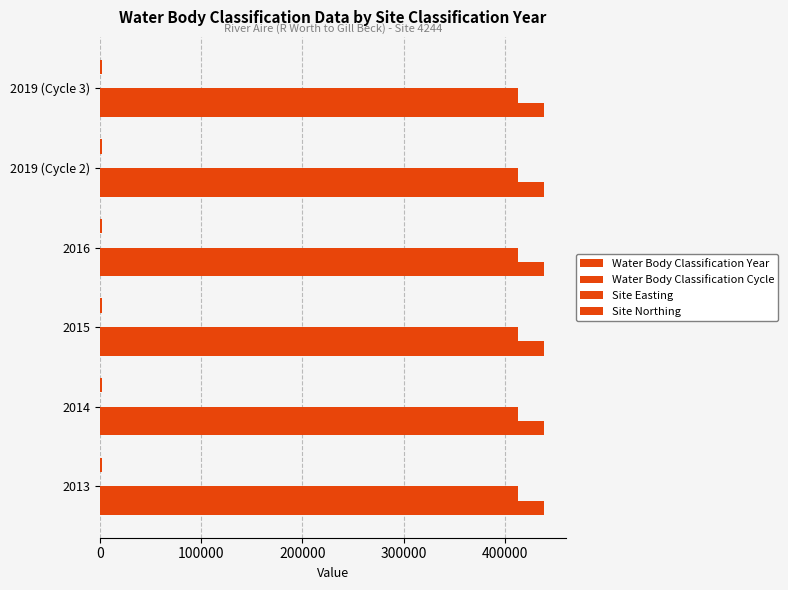

Count the number of categories in the chart.

6